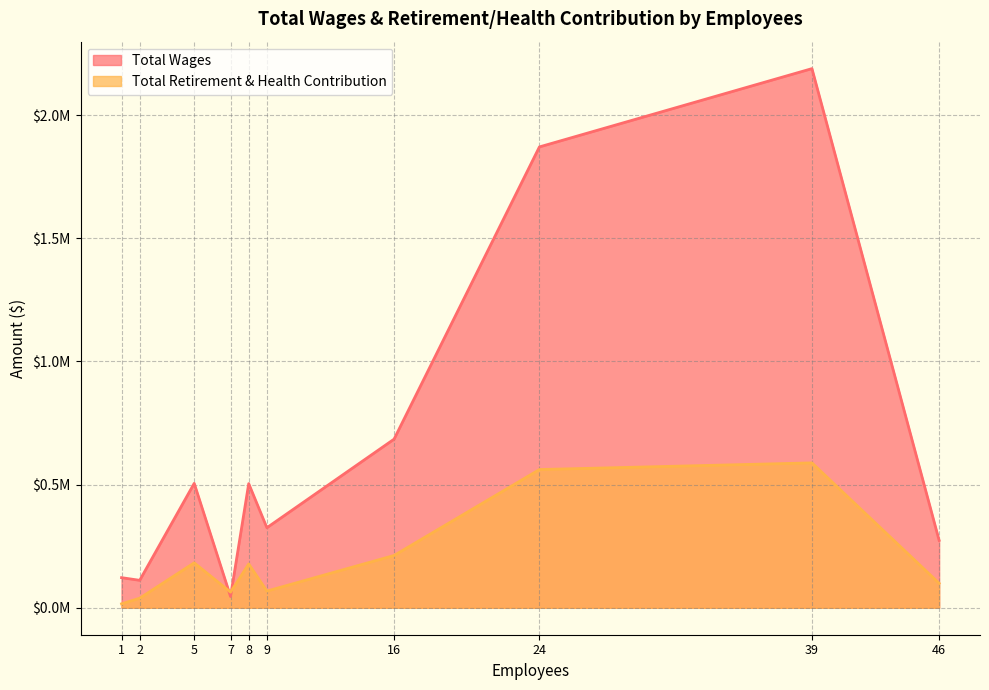

How many lines are shown in the chart?

2